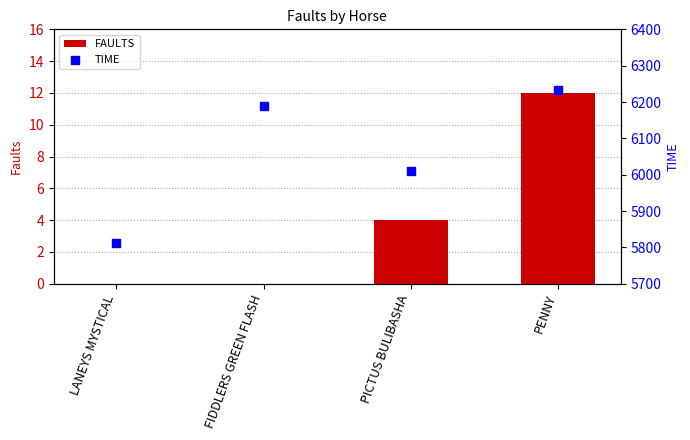

Which series contains the highest Y value?

TIME